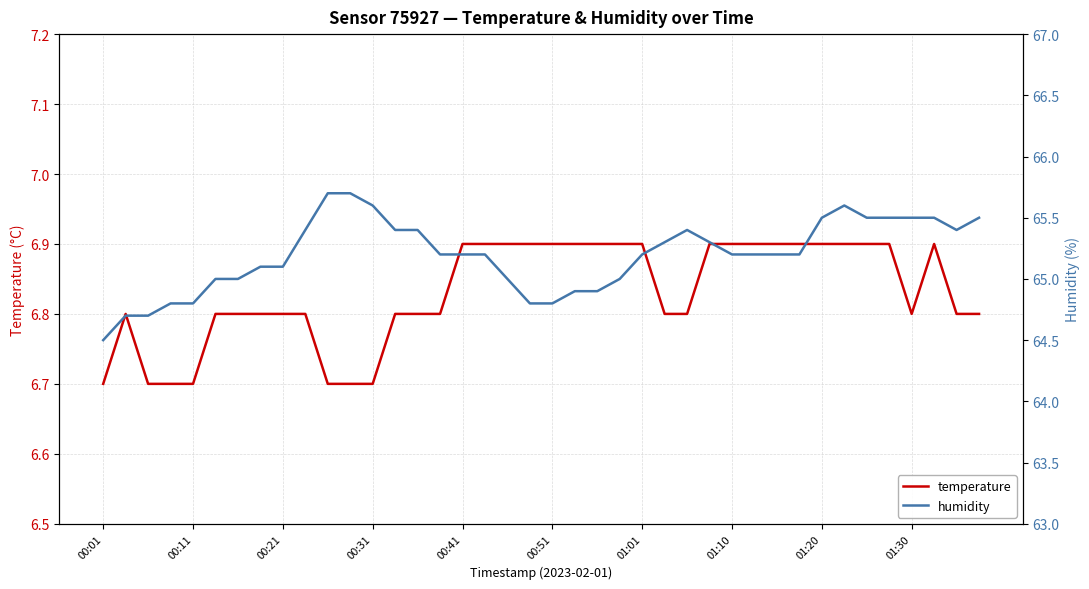

How many lines are shown in the chart?

2